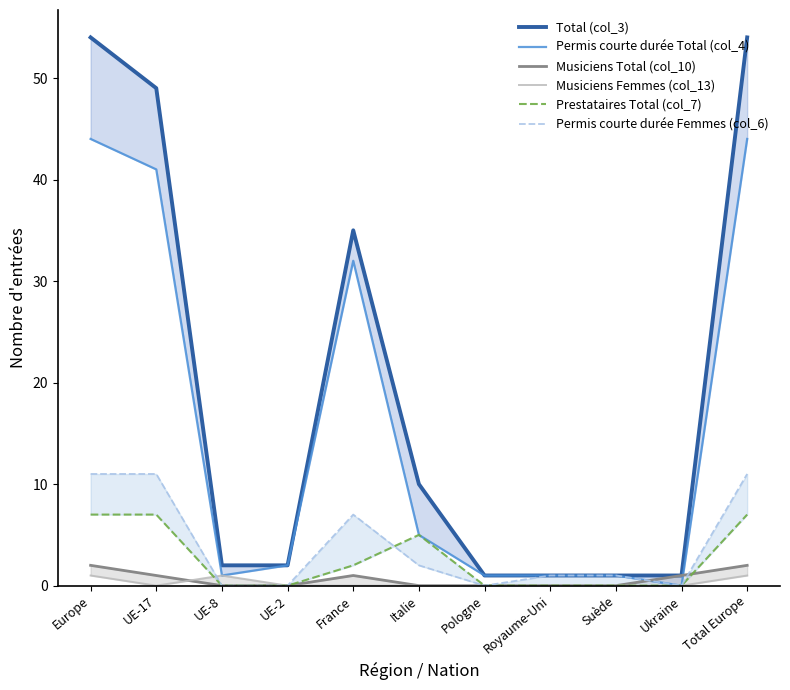

At which category does Musiciens Femmes (col_13) reach its first local valley?

UE-17